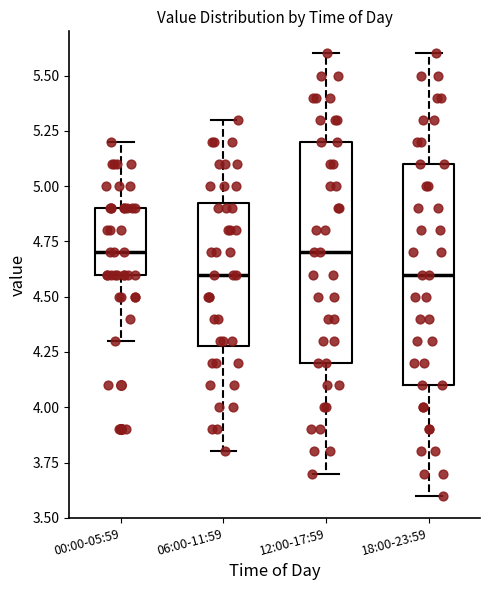

Reading left to right, transcribe this box plot: for each box, give where its median line is, the range the box spans, and where its two whiskers end, as read against the y-axis. The values are not printed on the chart, so give them approximately, as read against the axis.

00:00-05:59: median 4.70, box 4.60 to 4.90, whiskers 4.30 to 5.20
06:00-11:59: median 4.60, box 4.30 to 4.95, whiskers 3.80 to 5.30
12:00-17:59: median 4.70, box 4.20 to 5.20, whiskers 3.70 to 5.60
18:00-23:59: median 4.60, box 4.10 to 5.10, whiskers 3.60 to 5.60